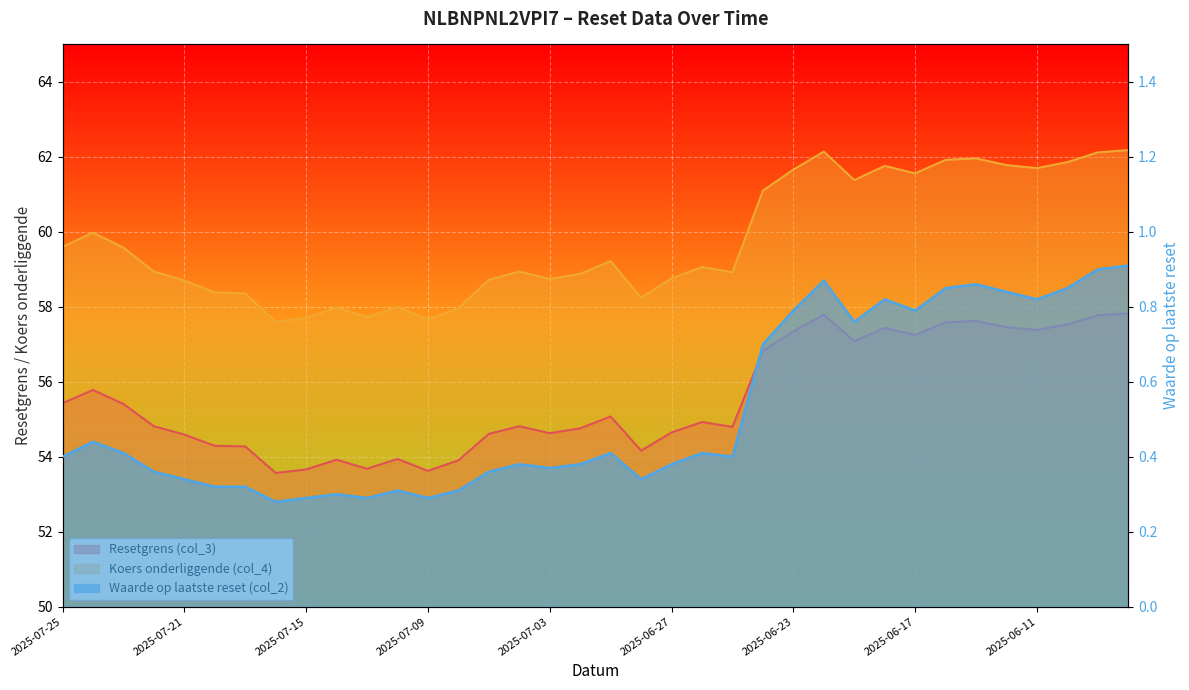

How many interior local valleys does the Waarde op laatste reset (col_2) series have?

9